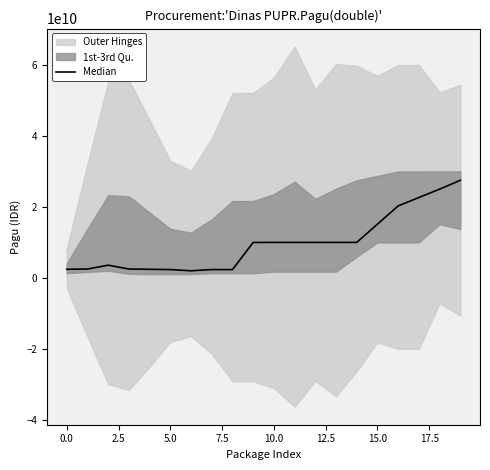

What is the ratio of the value at 17 to the value at 0.0?

9.3